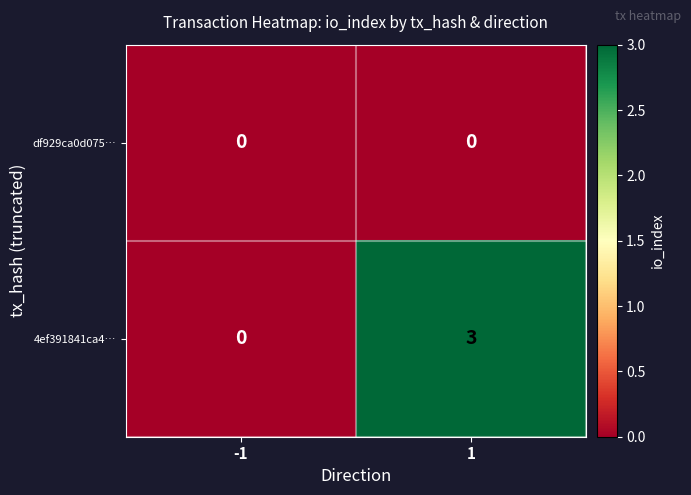

What is the total value across all series at 1?

3